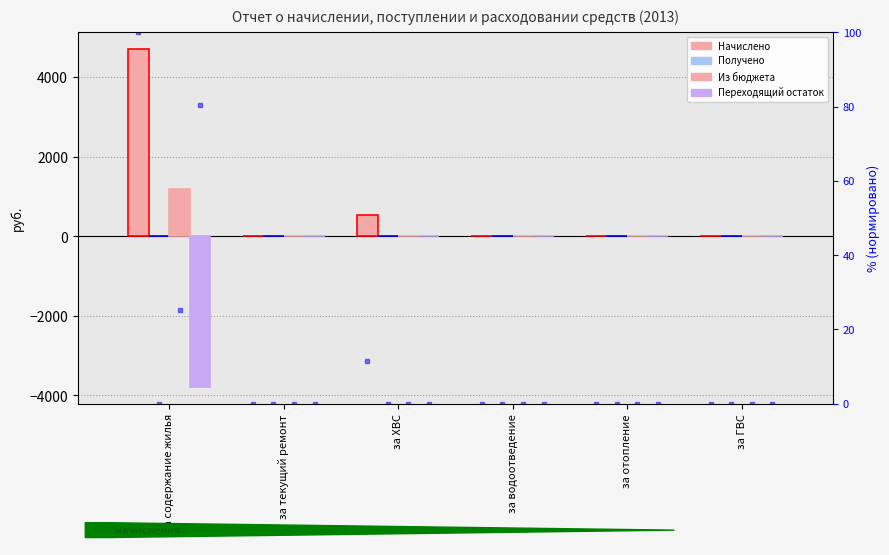

How many values in Из бюджета are above zero?

1